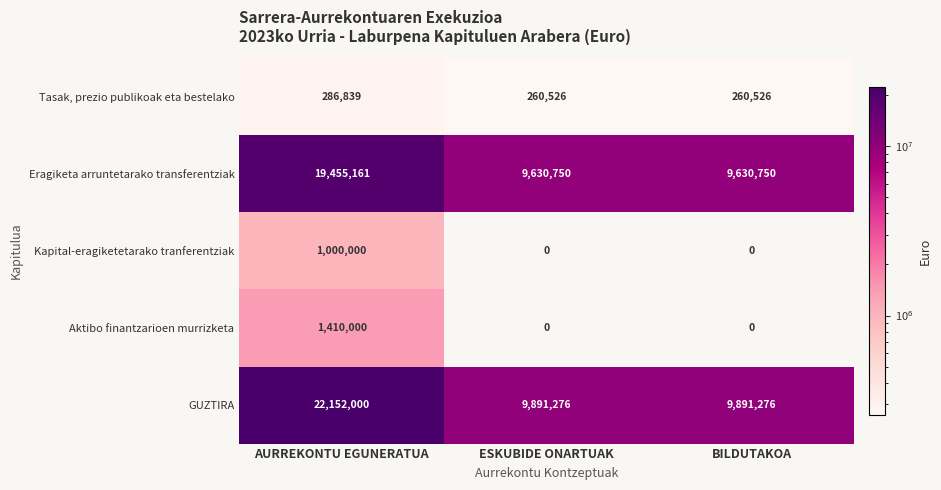

What is the average value of the Kapital-eragiketetarako tranferentziak series?

333333